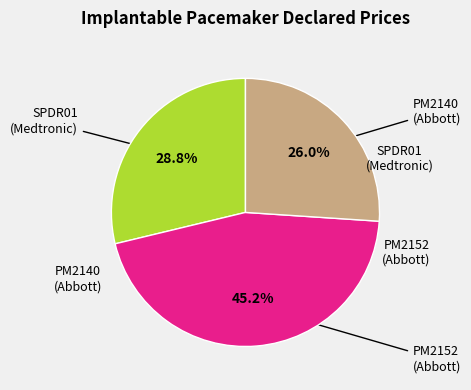

Is there any slice that represents more than half of the pie?

No